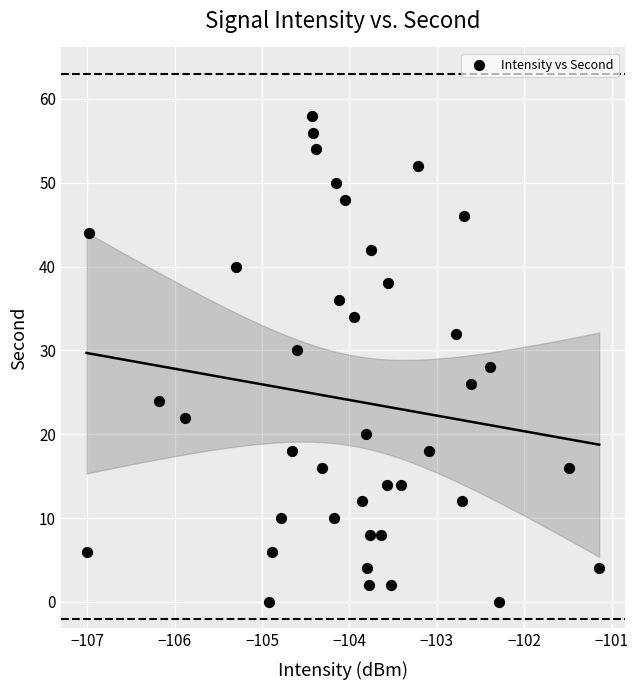

What is the range of Y values (max minus min)?

58